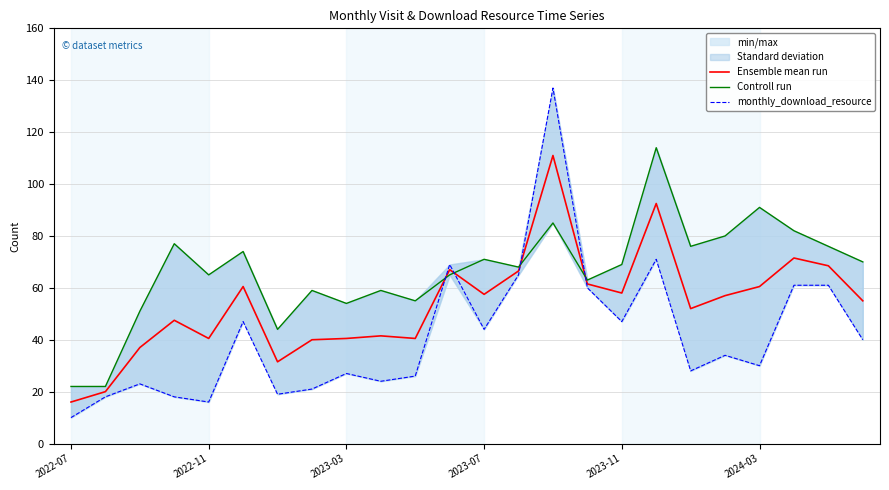

What is the maximum value for Ensemble mean run?

111.0